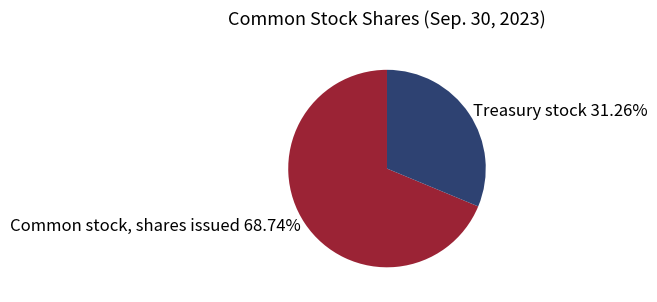

What is the ratio of the value at Common stock, shares issued to the value at Treasury stock?

2.2